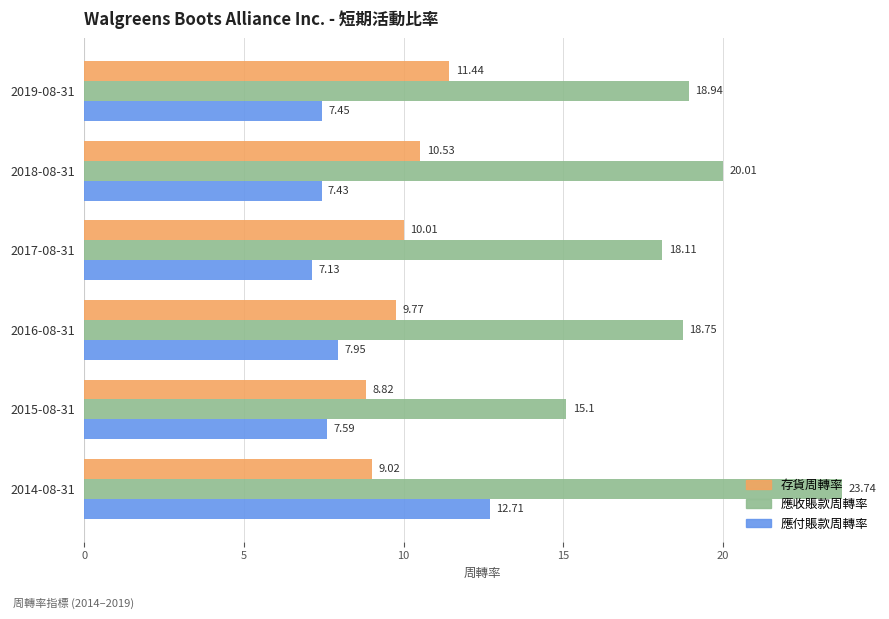

How many values in the 應收賬款周轉率 series are below 18?

1